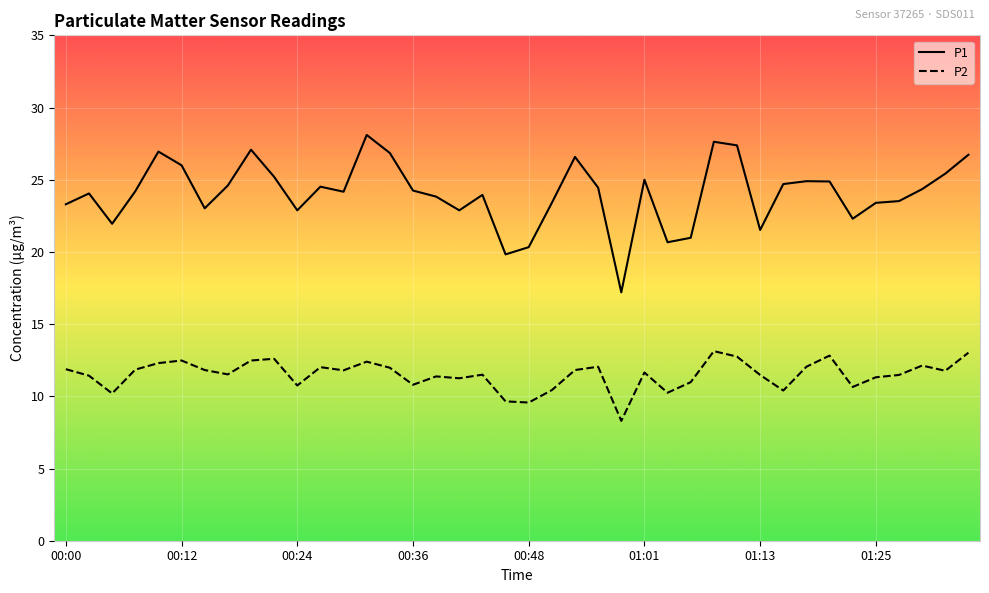

Which series has the largest total across all categories?

P1